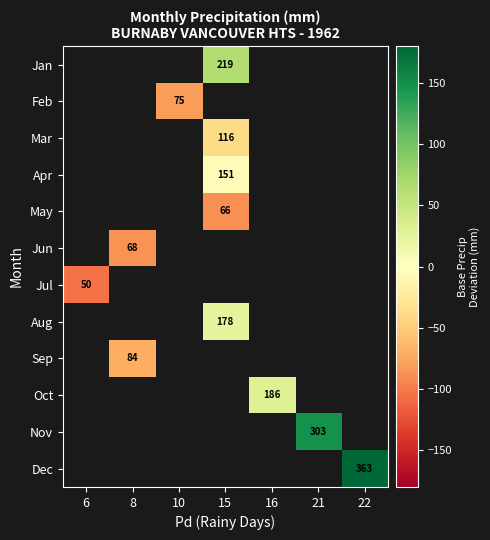

What is the smallest value displayed?

-105.2